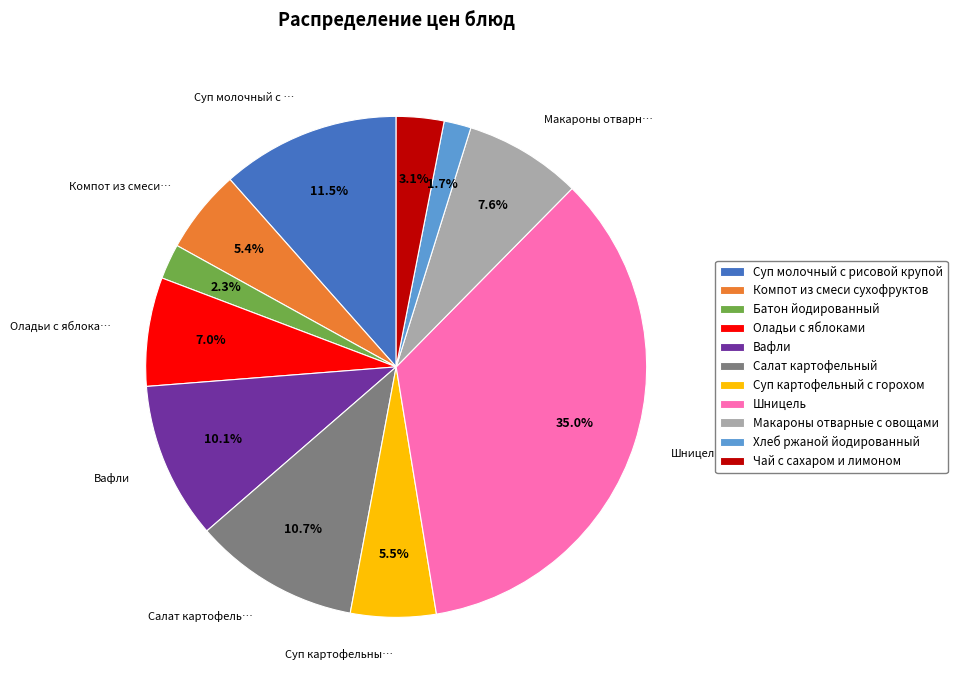

Is it true that Компот из смеси сухофруктов is 5% of the pie?

True